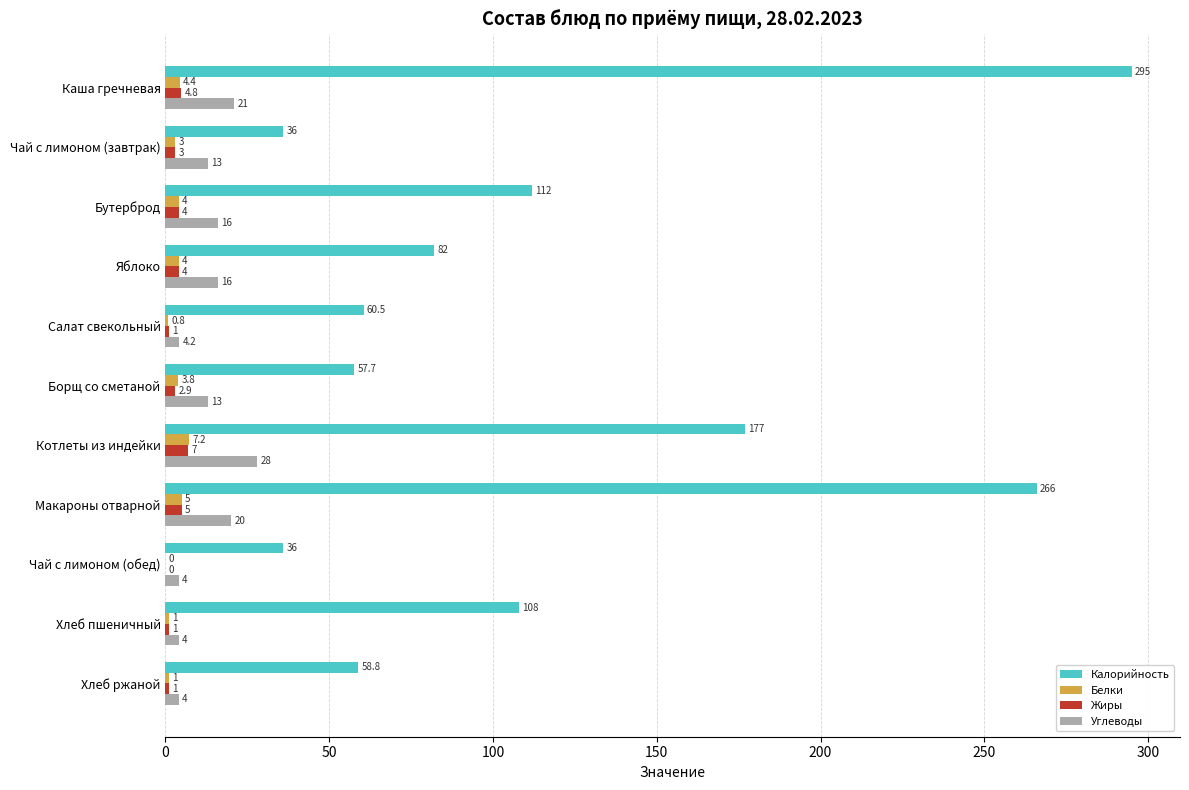

What is the maximum value shown in the chart?

295.0